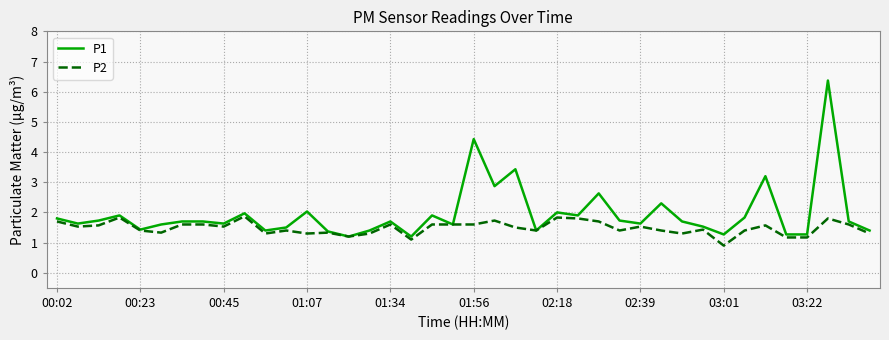

What is the lowest value of the P1 series?

1.2